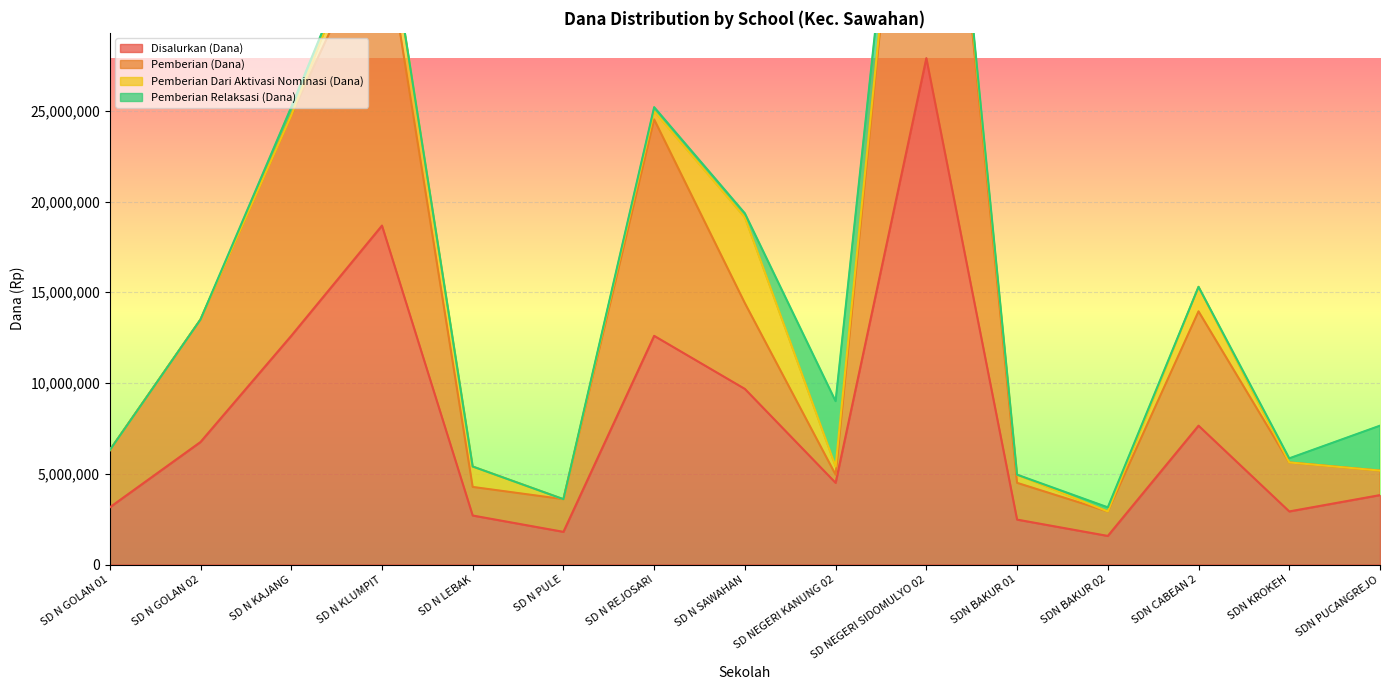

What is the minimum value for Pemberian (Dana)?

2925000